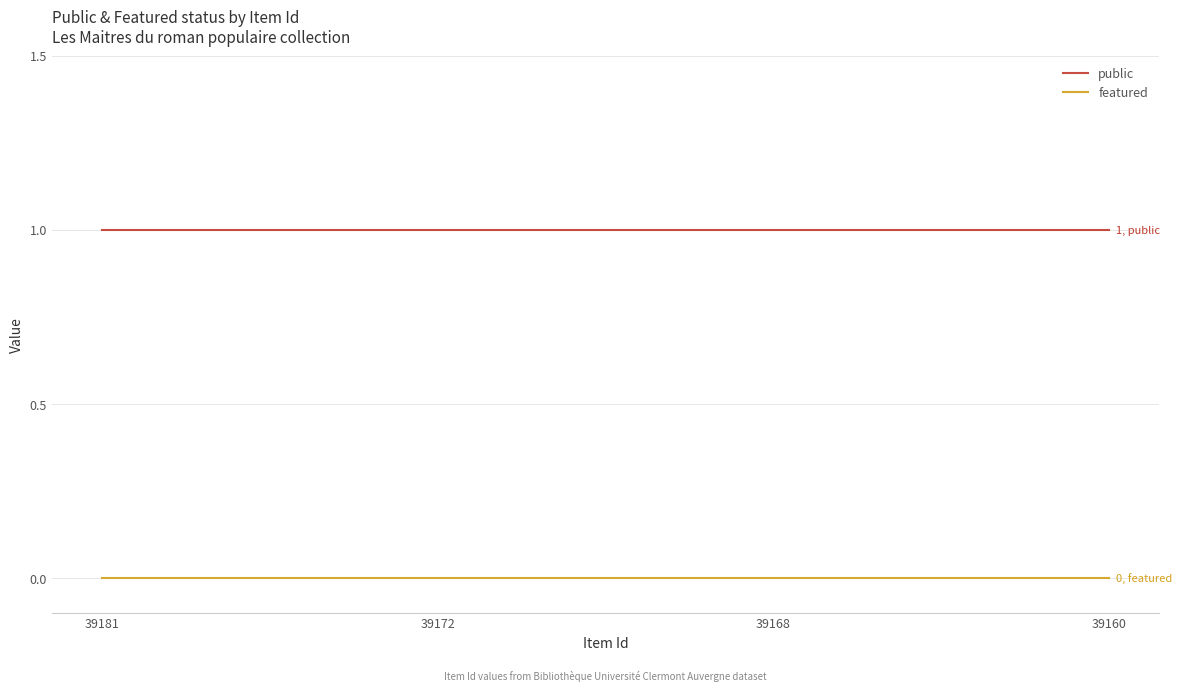

What is the maximum value shown in the chart?

1